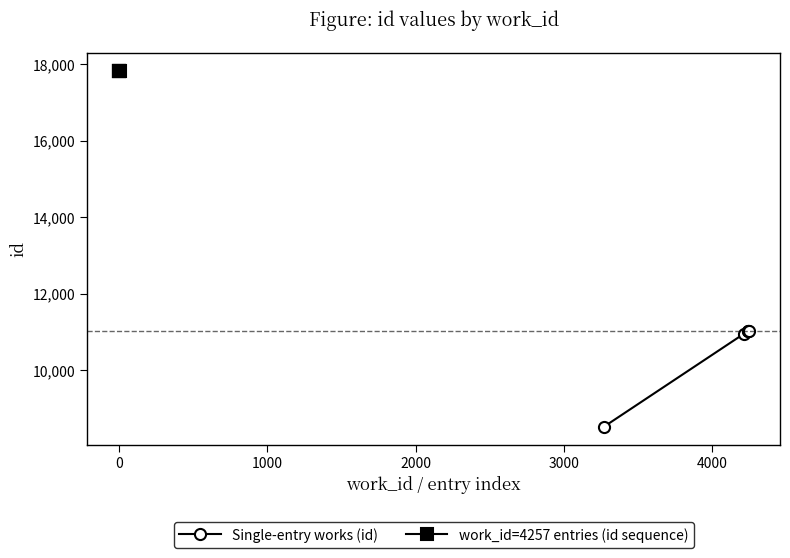

True or false: Single-entry works (id) and work_id=4257 entries (id sequence) intersect in this chart.

False